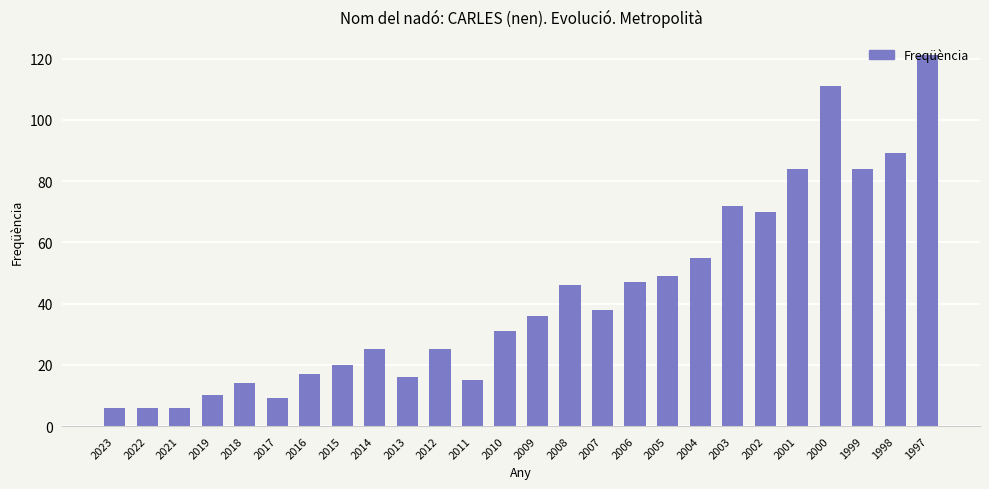

Which category has the highest value across all series?

1997